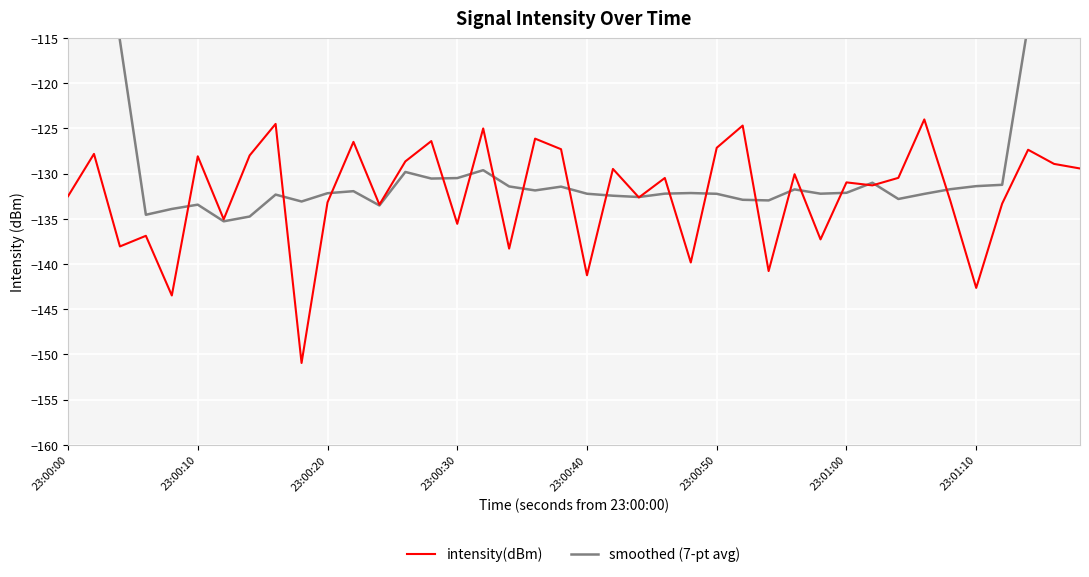

List the series in order of their overall mean, highest first.

smoothed (7-pt avg), intensity(dBm)